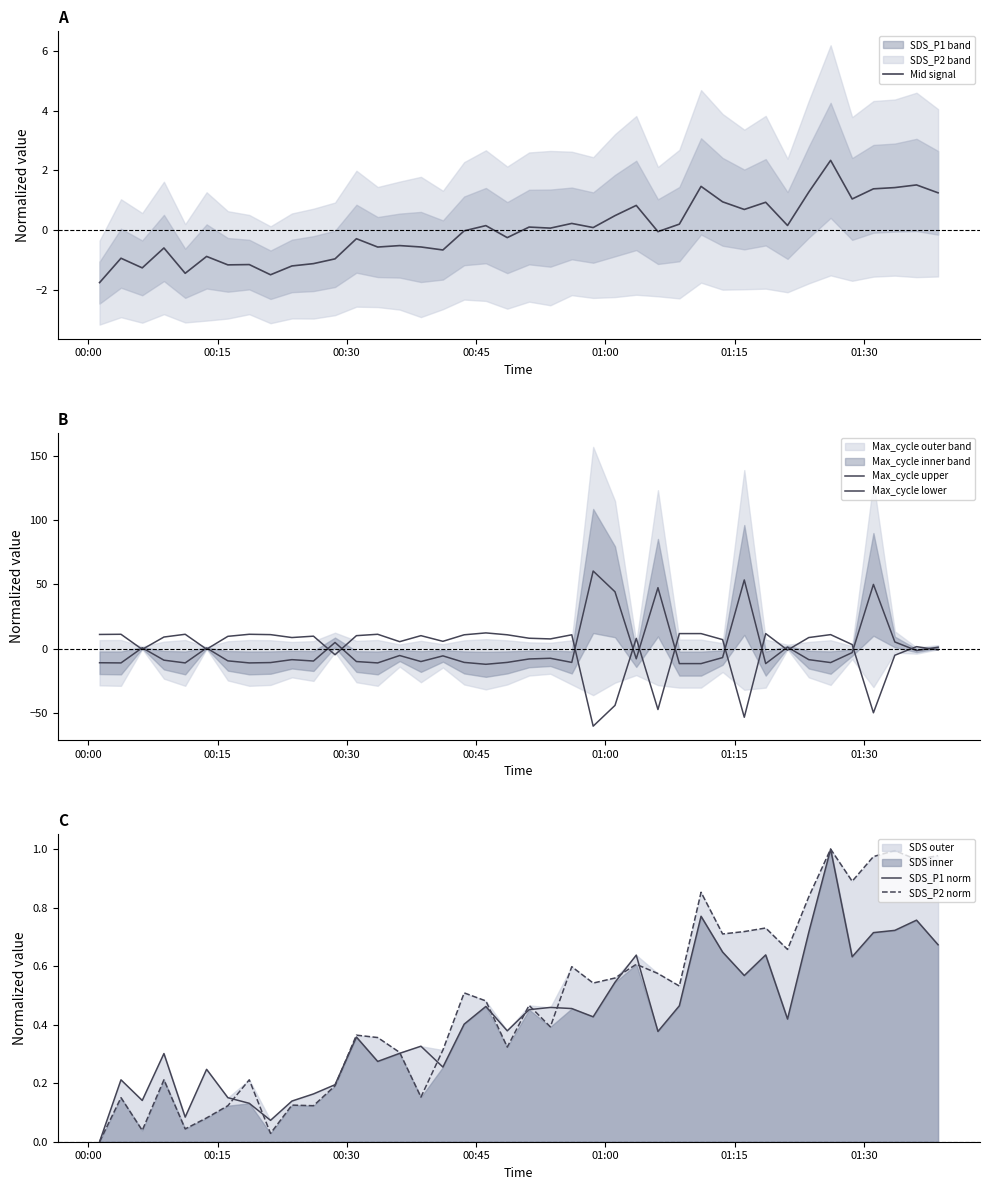

In Mid signal, how many points are lower than both neighbors (excluding endpoints)?

13